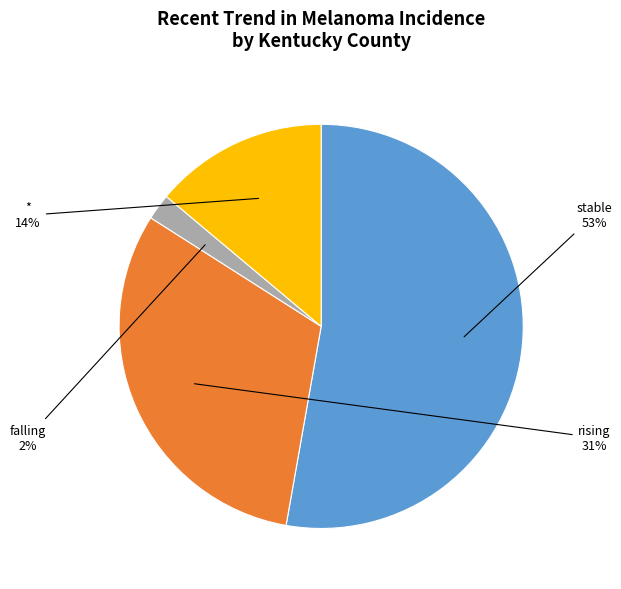

Does any single category account for the majority?

Yes